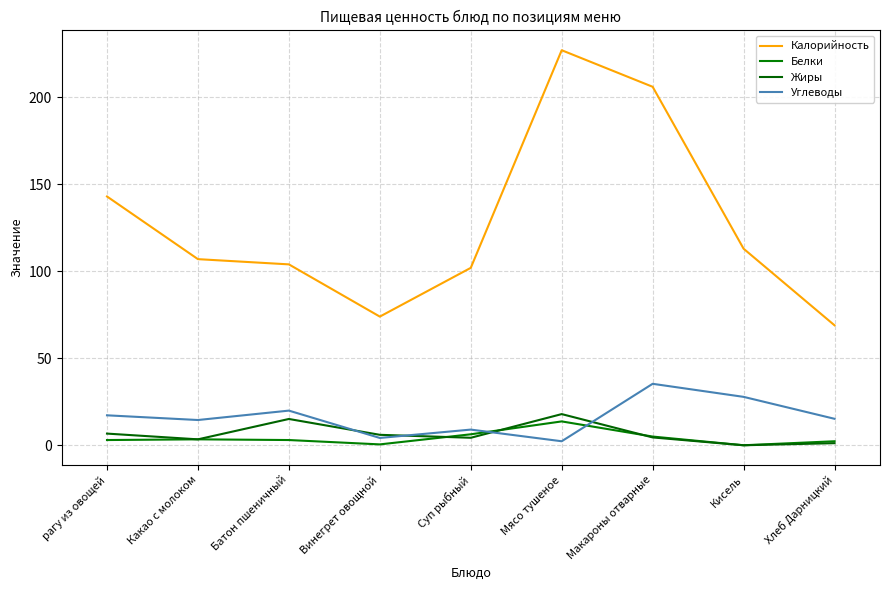

Is it true that Углеводы equals 5.2 at Какао с молоком?

False